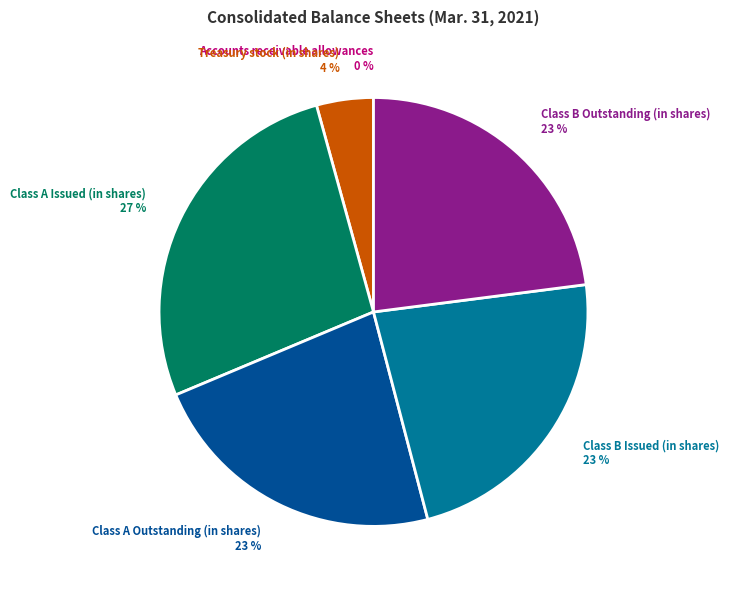

Does Class A Issued (in shares) represent more than half of the total?

No